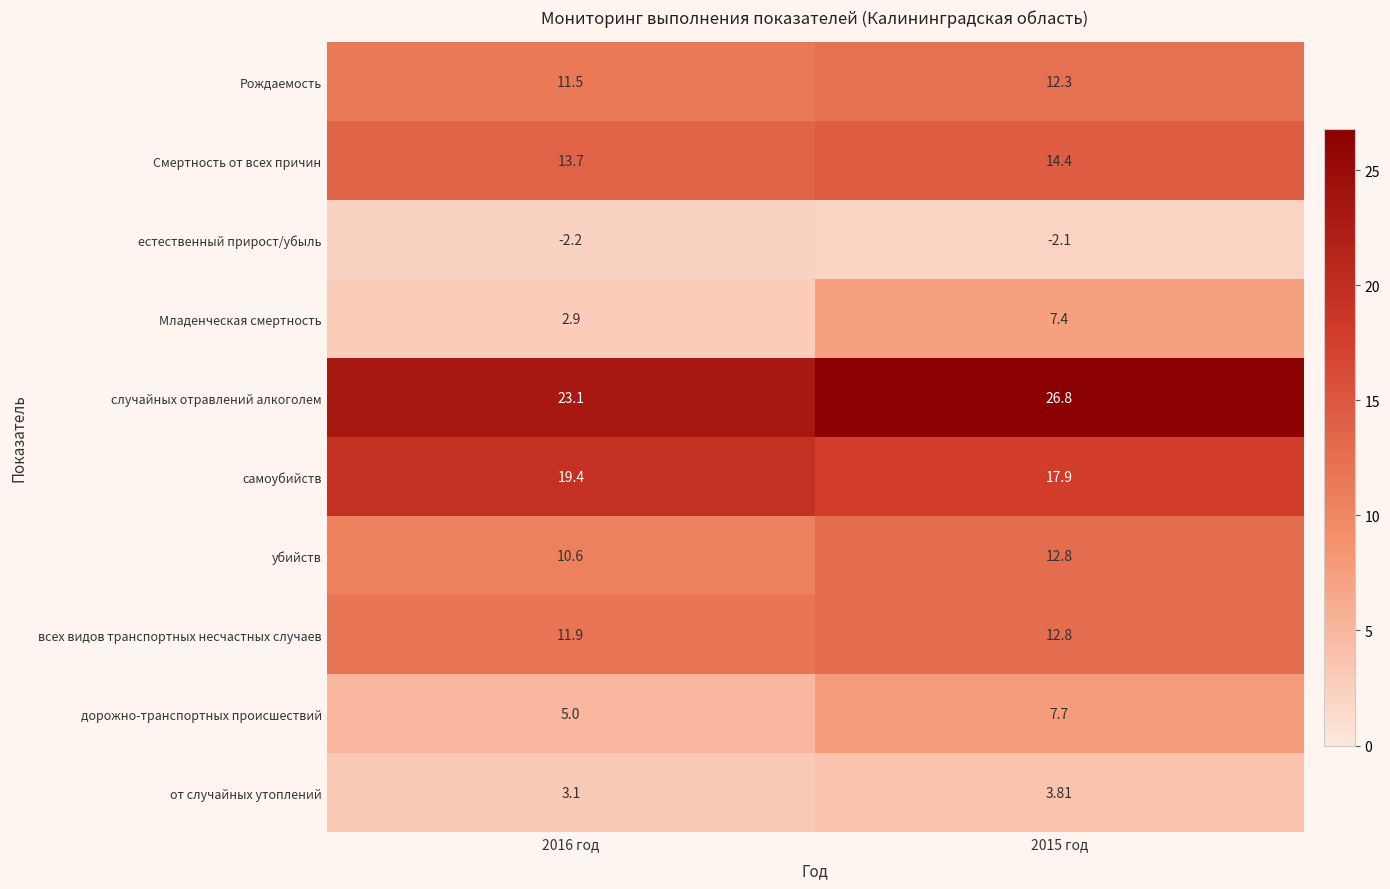

What is the spread (max minus min) of values at 2016 год?

25.3